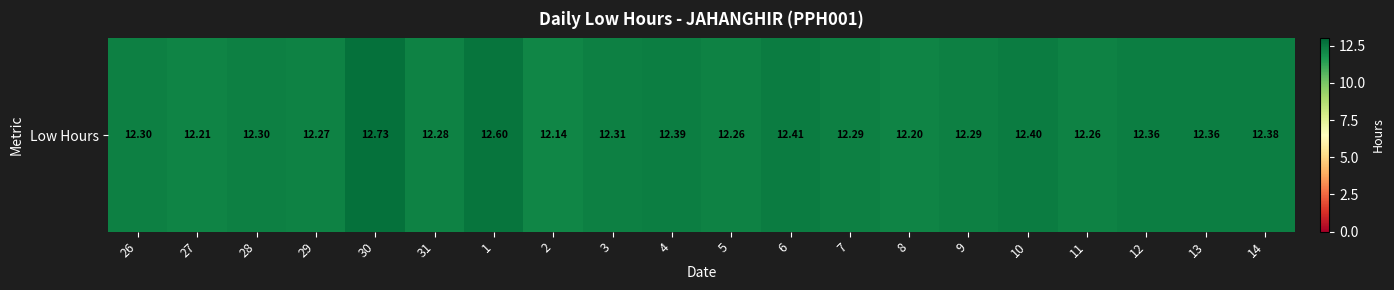

Read the value at 30.

12.7